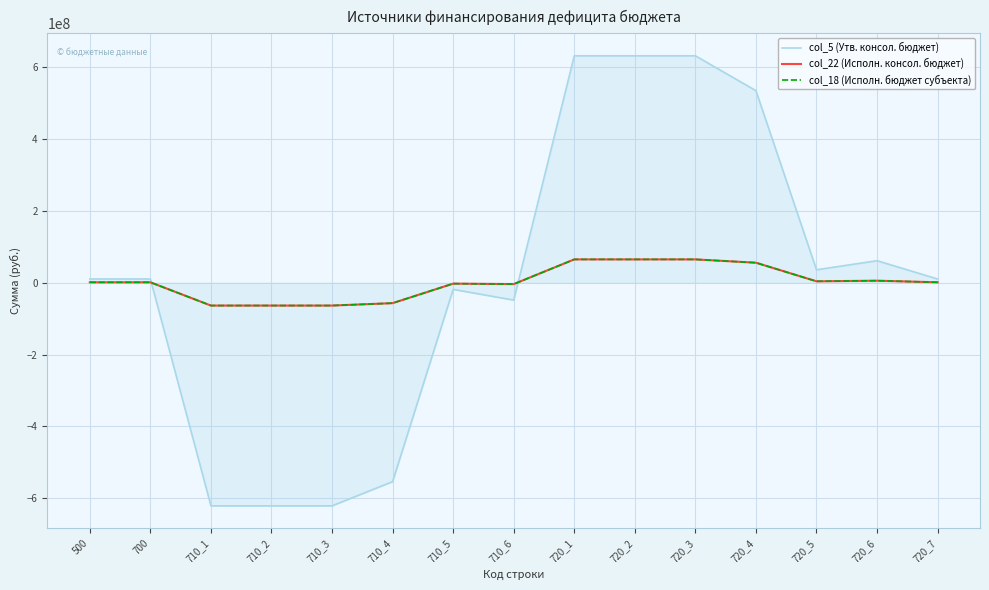

Is this an area chart (filled region under the line)?

Yes